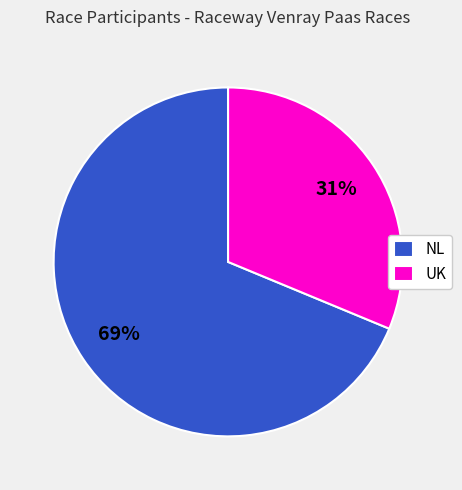

To the nearest percent, what is the average slice percentage?

50%